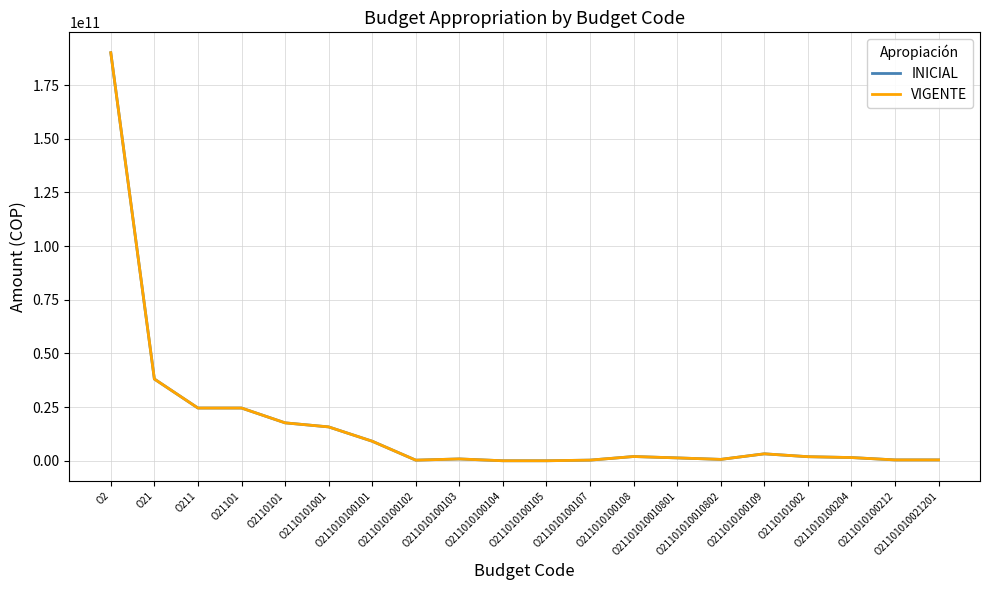

Does the chart display data point markers on the line(s)?

No